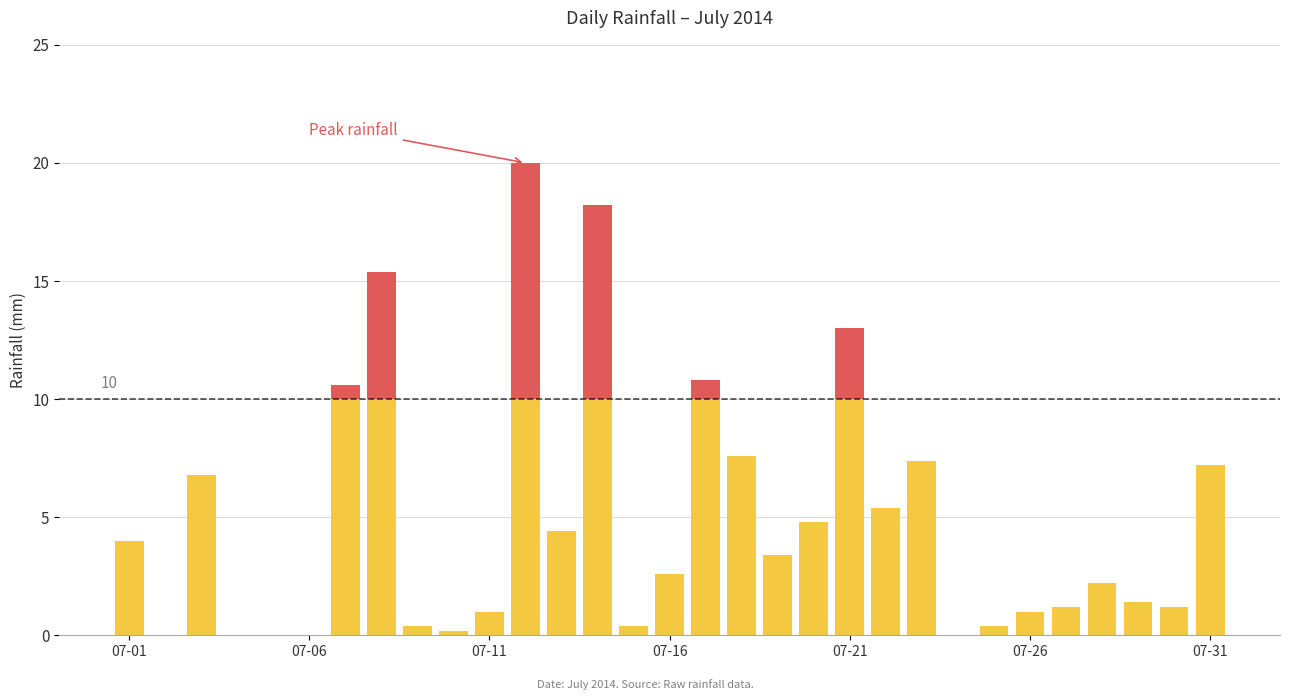

What is the total value across all series at 07-16?

2.6